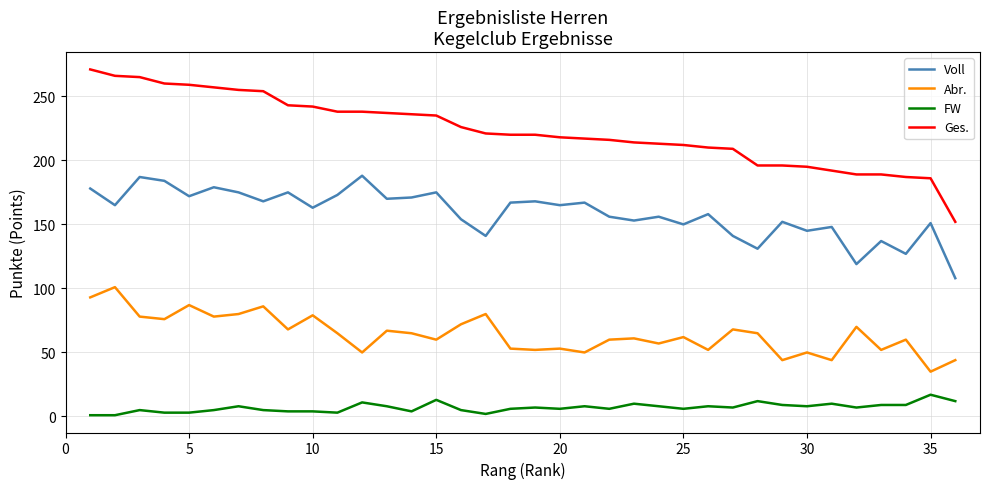

Rank the series by their average value, from highest to lowest.

Ges., Voll, Abr., FW